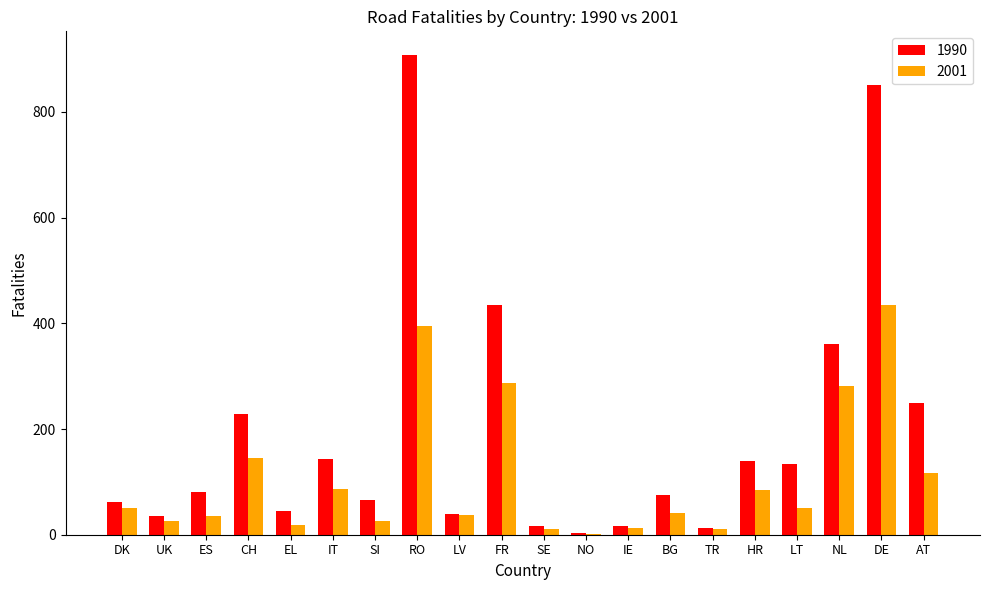

What is the maximum value shown in the chart?

907